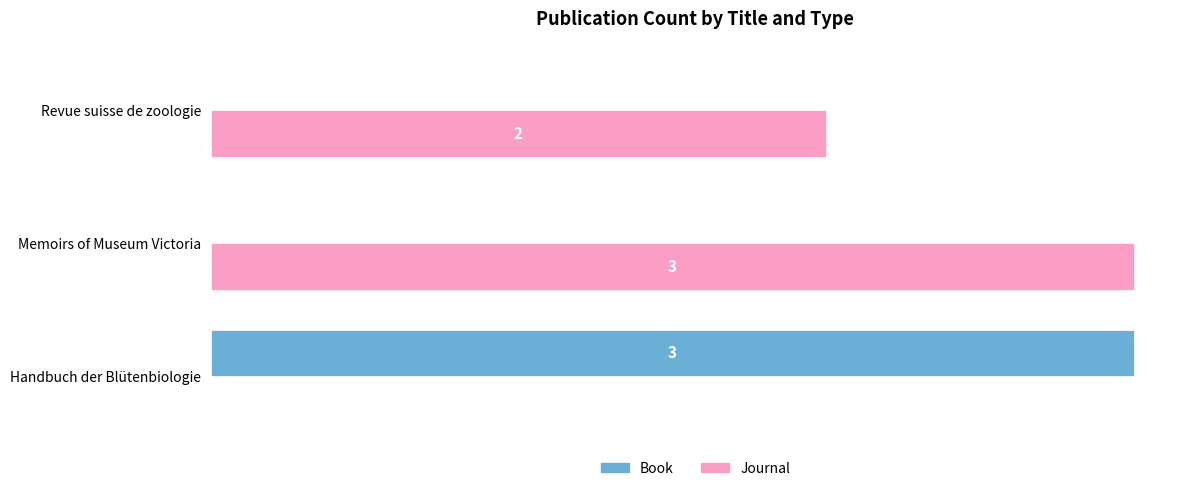

Between Memoirs of Museum Victoria and Revue suisse de zoologie, which series saw the biggest shift?

Journal